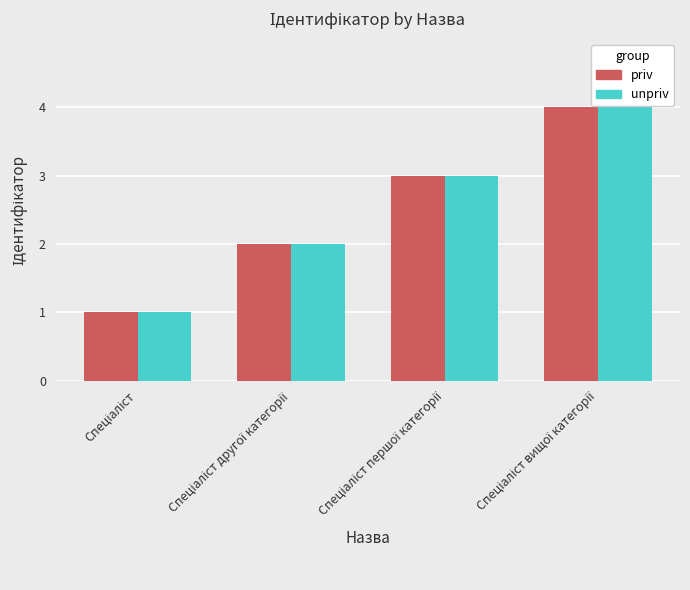

What is the difference between the maximum and minimum values in the priv series?

3